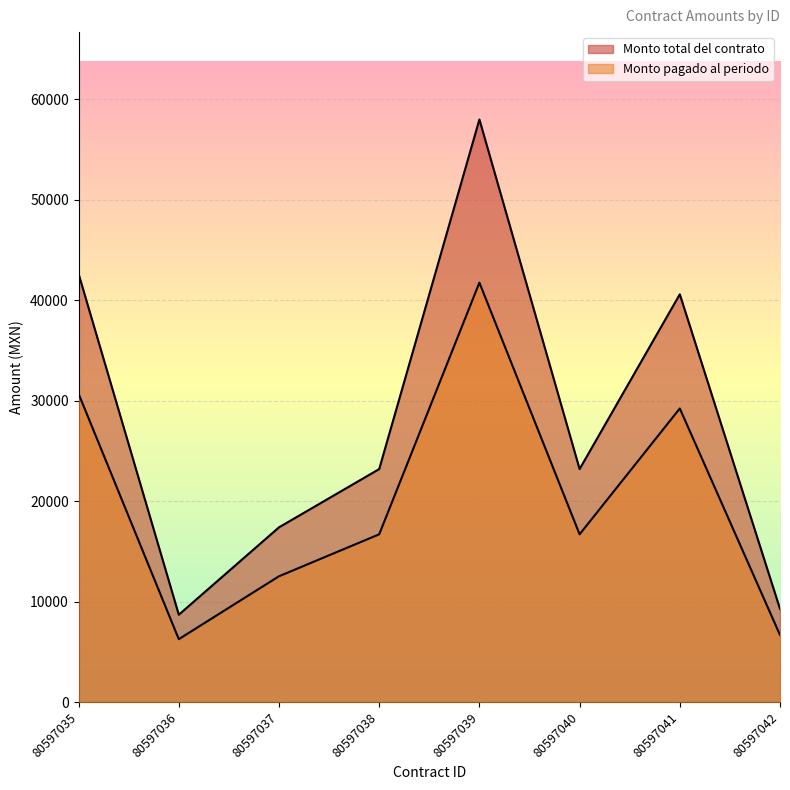

What are all the series names shown in the legend?

Monto total del contrato, Monto pagado al periodo